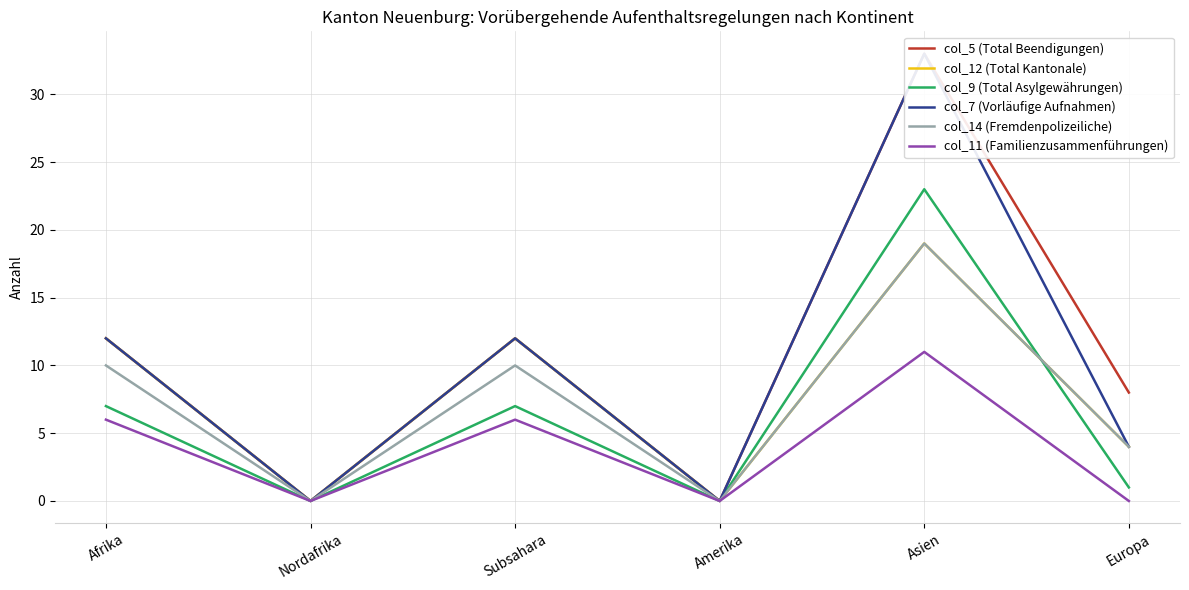

Which series has the widest spread of values?

col_5 (Total Beendigungen)